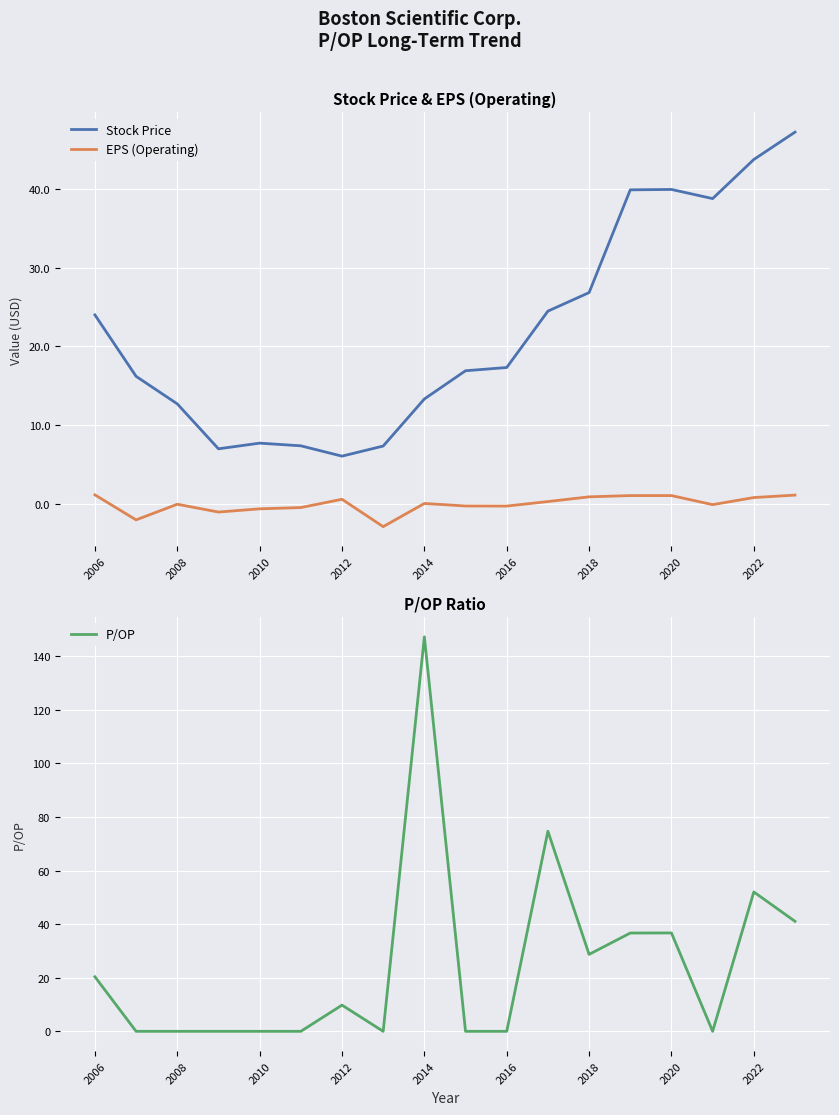

True or false: Stock Price has a value of 7.7 at 2010.

True